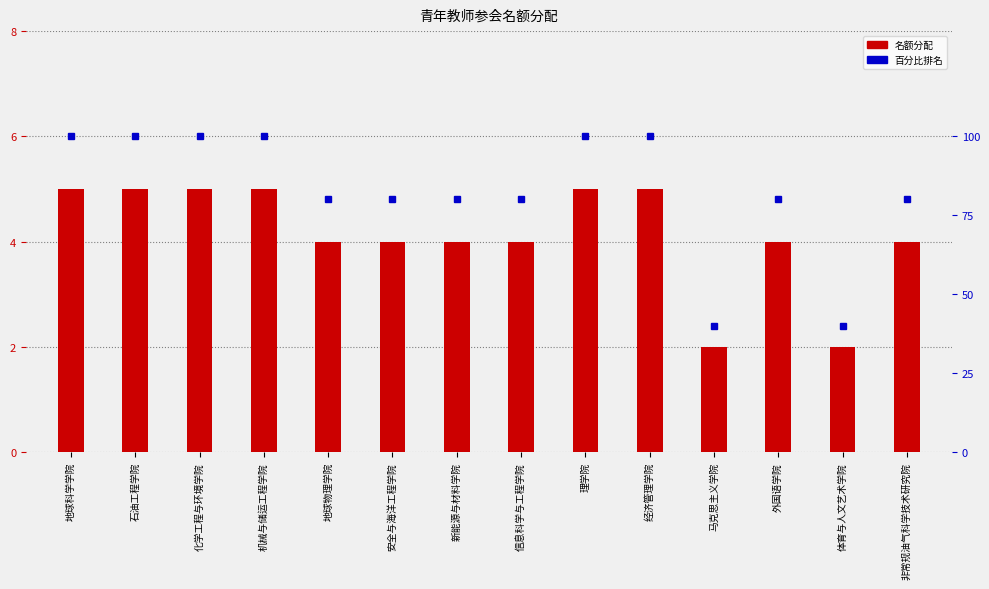

The value of 名额分配 at 非常规油气科学技术研究院 is 4. True or false?

True